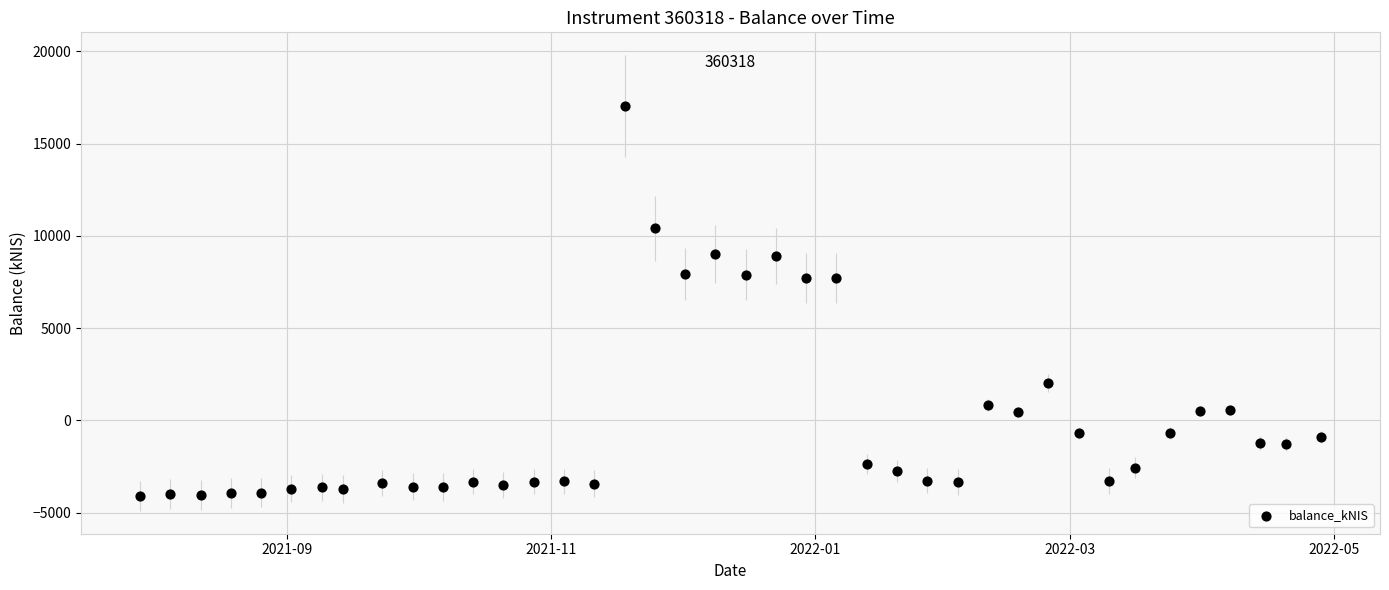

What is the range of X values (max minus min)?

273.0